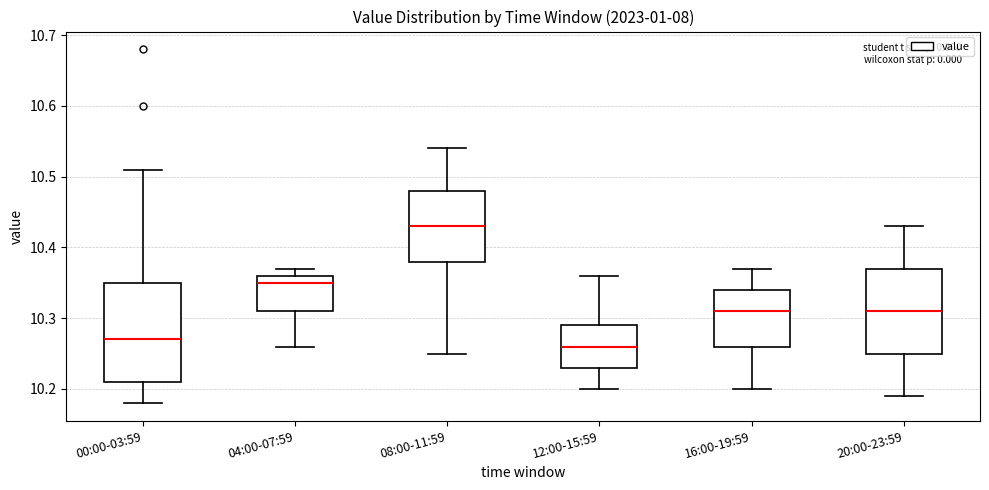

Reading left to right, read every box against the y-axis: the position of its median line, the range the box covers, and the ends of its whiskers. The values are not printed on the chart, so give them approximately, as read against the axis.

00:00-03:59: median 10.27, box 10.21 to 10.35, whiskers 10.18 to 10.51
04:00-07:59: median 10.35, box 10.31 to 10.36, whiskers 10.26 to 10.37
08:00-11:59: median 10.43, box 10.38 to 10.48, whiskers 10.25 to 10.54
12:00-15:59: median 10.26, box 10.23 to 10.29, whiskers 10.20 to 10.36
16:00-19:59: median 10.31, box 10.26 to 10.34, whiskers 10.20 to 10.37
20:00-23:59: median 10.31, box 10.25 to 10.37, whiskers 10.19 to 10.43